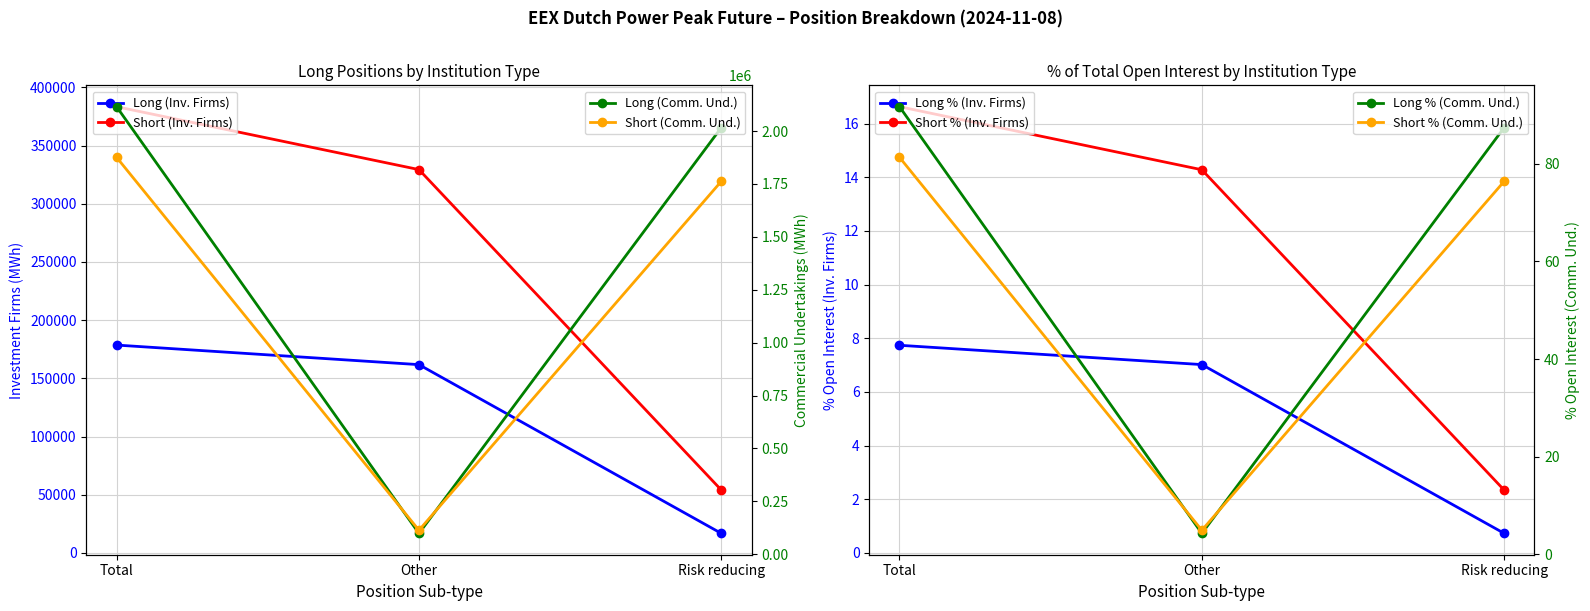

Reading left to right, extract all data points from this chart.

Long (Investment Firms): 178596	161784	16812
Long (Commercial Undertakings): 2114868	98436	2016432
Short (Investment Firms): 383376	329340	54036
Short (Commercial Undertakings): 1875636	113256	1762380